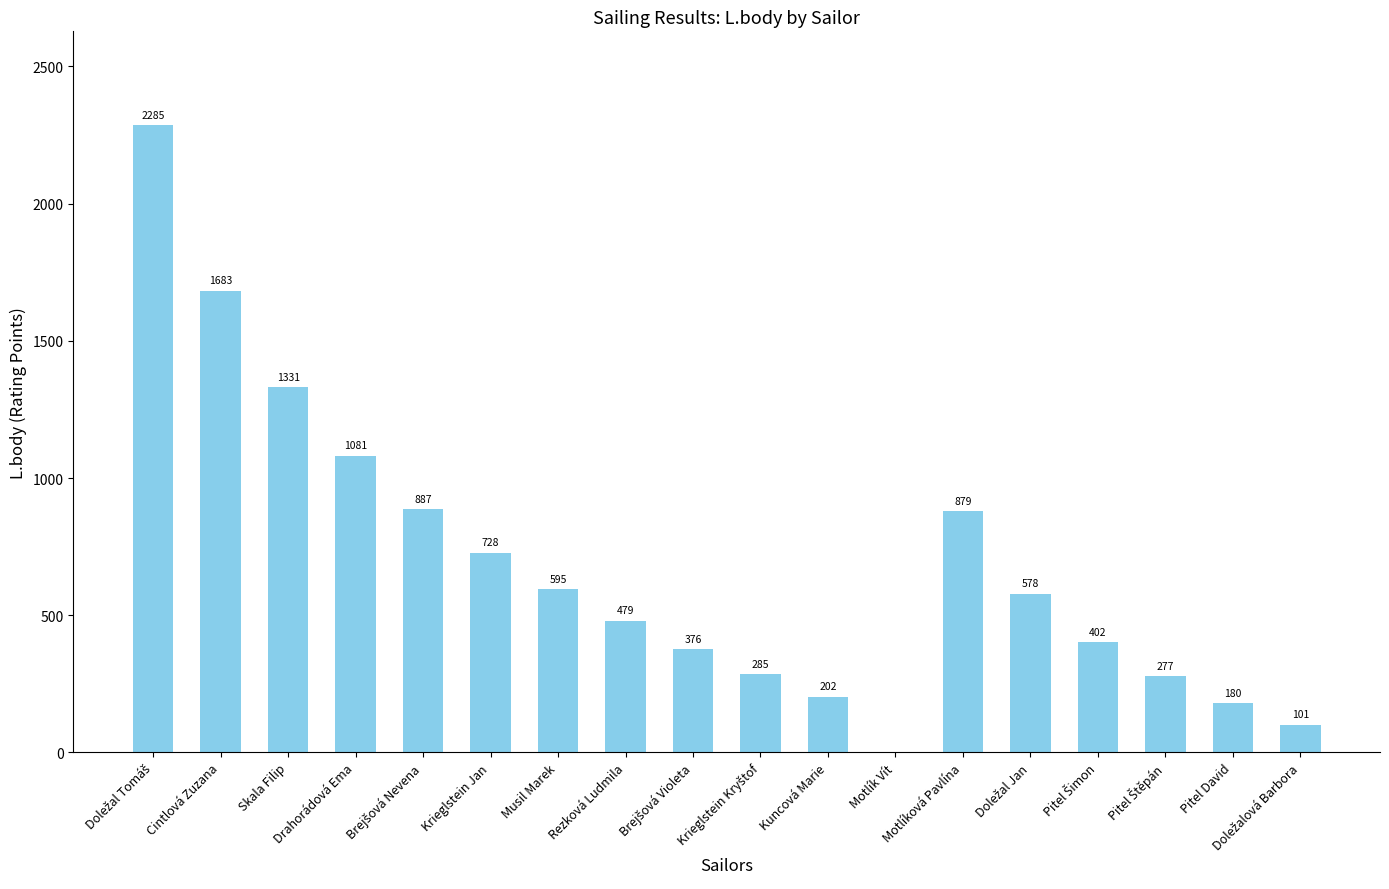

Count the number of data series in this chart.

1